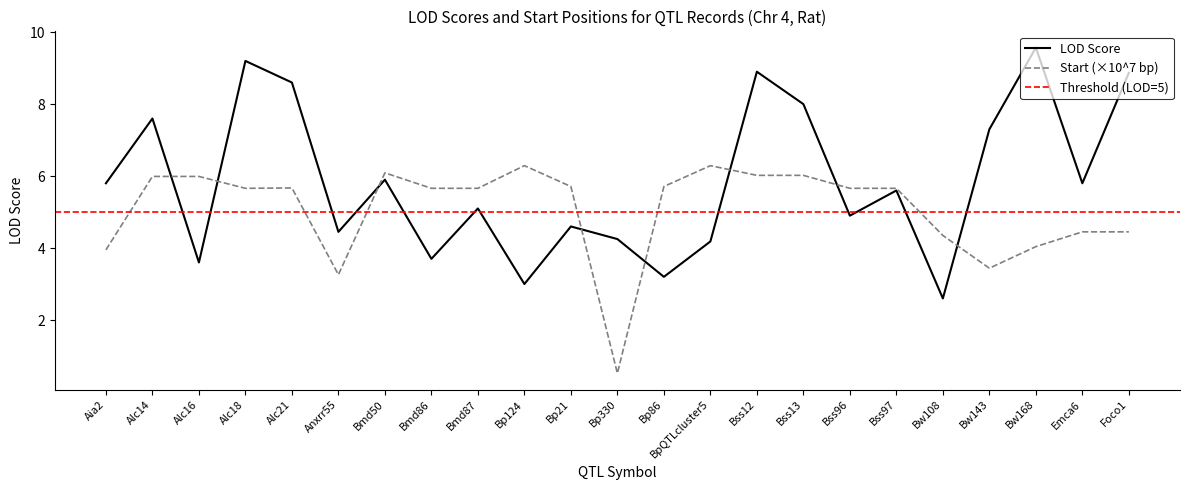

At which label does LOD Score first exceed 5?

Aia2